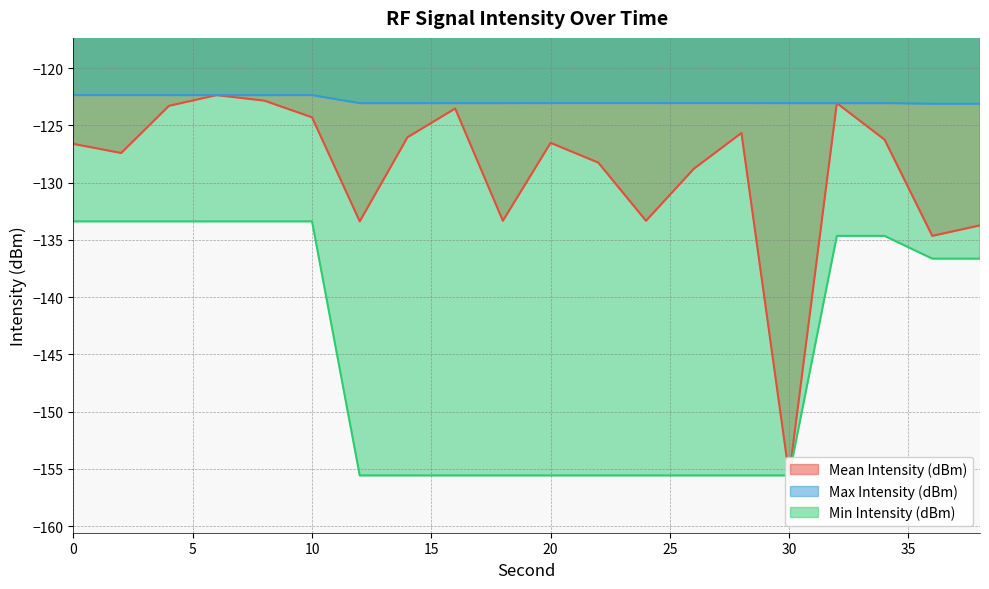

Is the value of Max Intensity (dBm) at 28 greater than the value of Min Intensity (dBm) at 28?

Yes